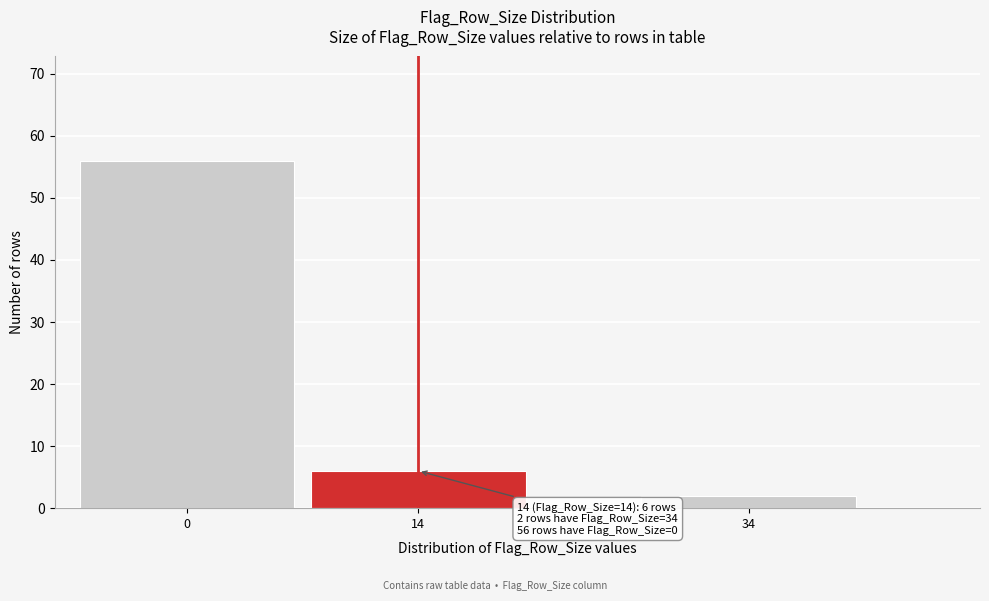

Reading left to right, extract all data points from this chart.

0=56	14=6	34=2